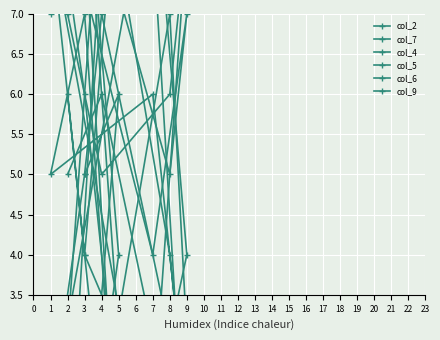

Rank the series at 2 from highest to lowest value.

col_7, col_2, col_6, col_9, col_5, col_4